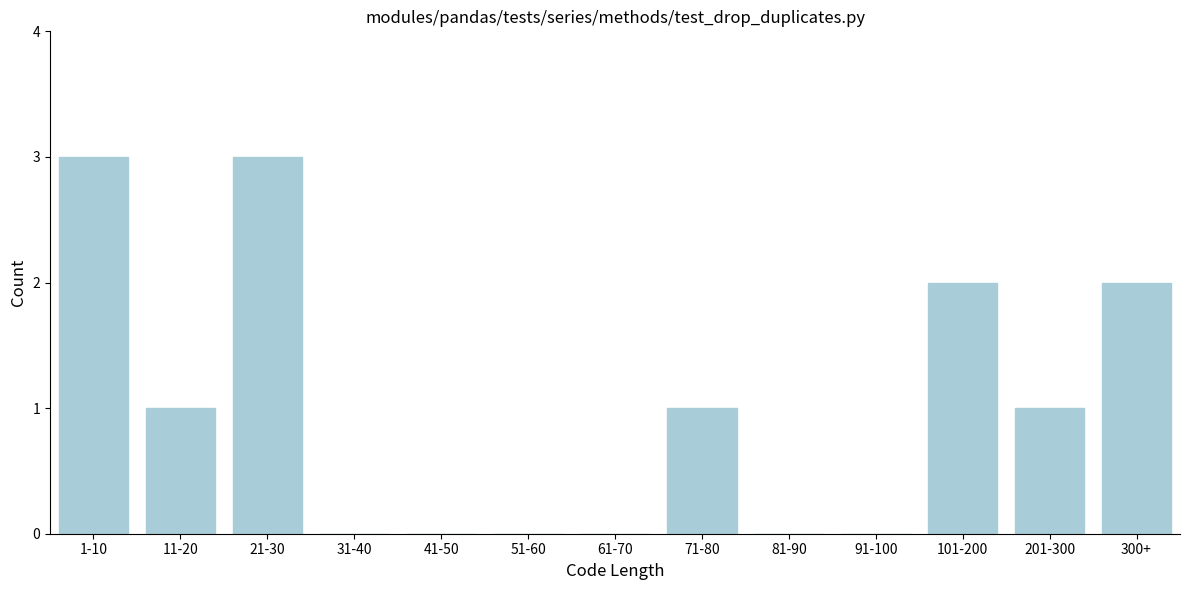

Reading left to right, list all the values displayed in this chart.

1-10=3	11-20=1	21-30=3	31-40=0	41-50=0	51-60=0	61-70=0	71-80=1	81-90=0	91-100=0	101-200=2	201-300=1	300+=2